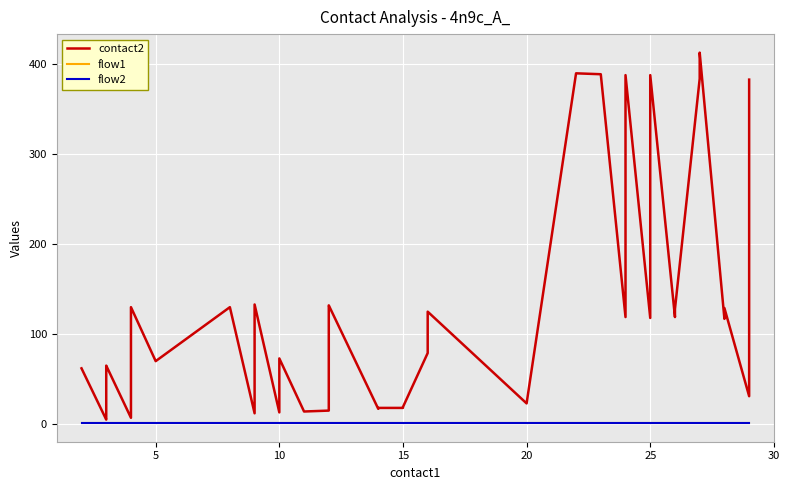

How many lines are shown in the chart?

3